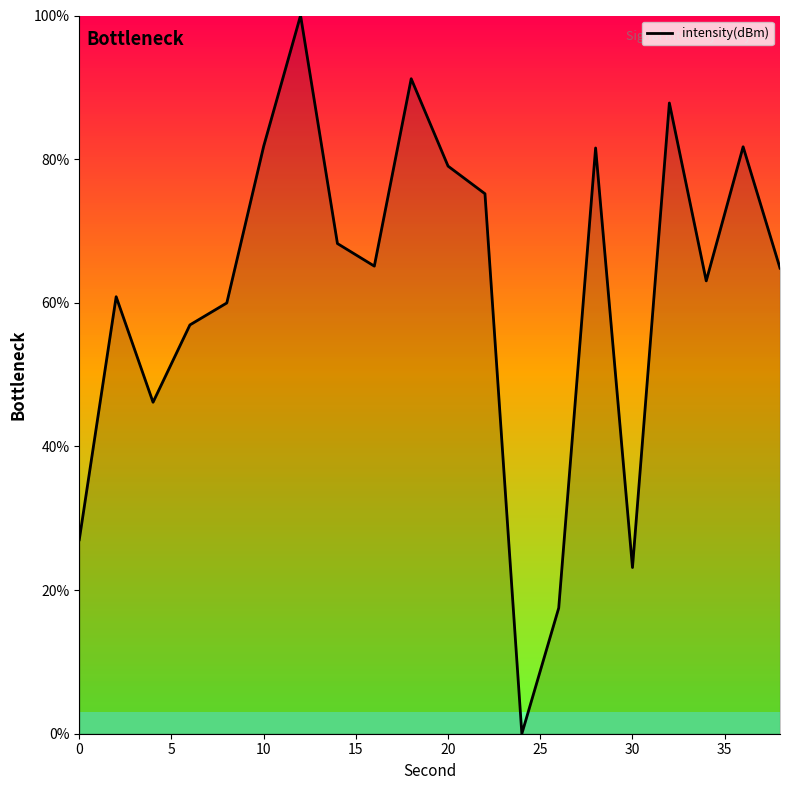

What is the difference between the maximum and minimum values?

100.0